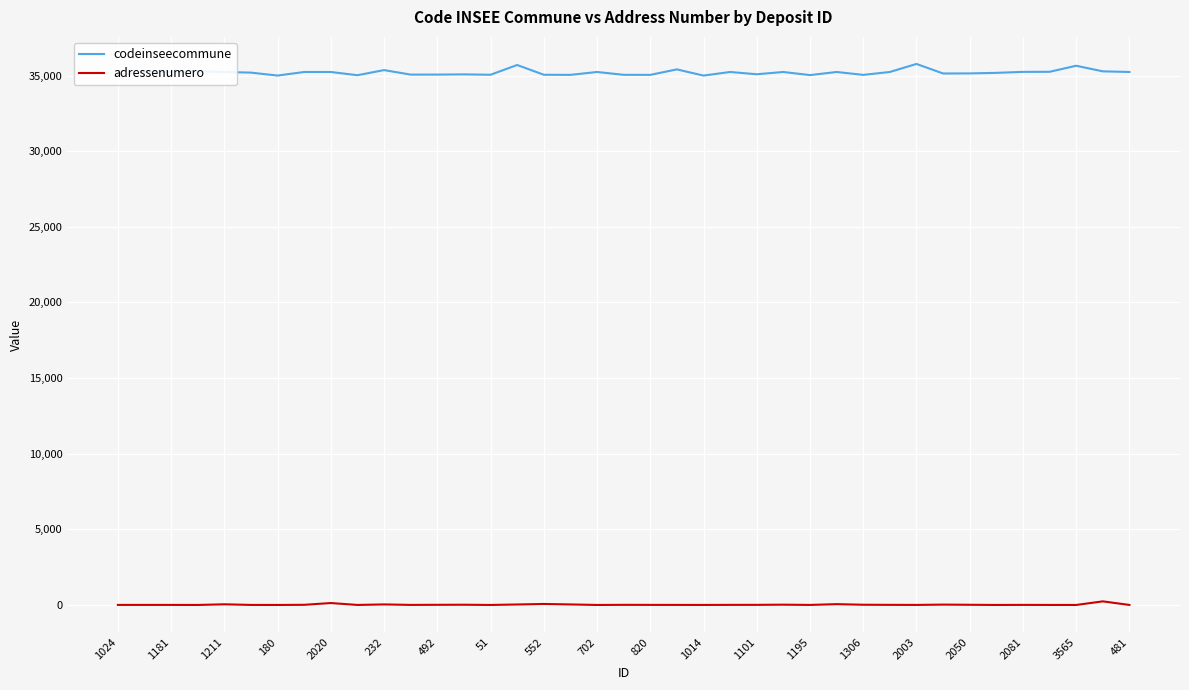

What is the maximum value shown in the chart?

35770